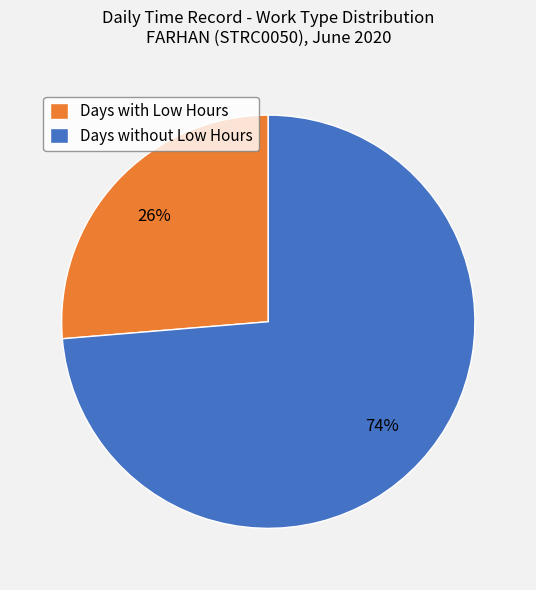

To the nearest percent, what portion does Days with Low Hours represent?

26%